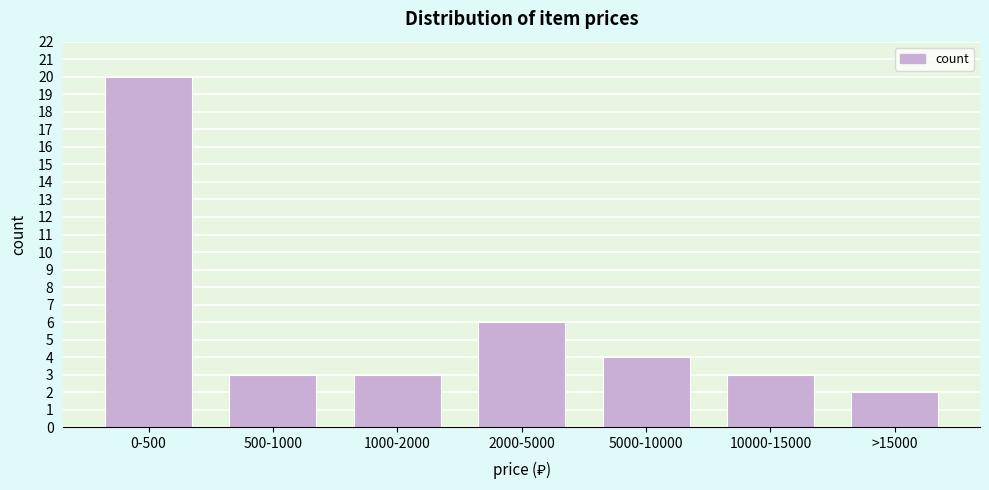

Reading left to right, list all the values displayed in this chart.

0-500=20	500-1000=3	1000-2000=3	2000-5000=6	5000-10000=4	10000-15000=3	>15000=2